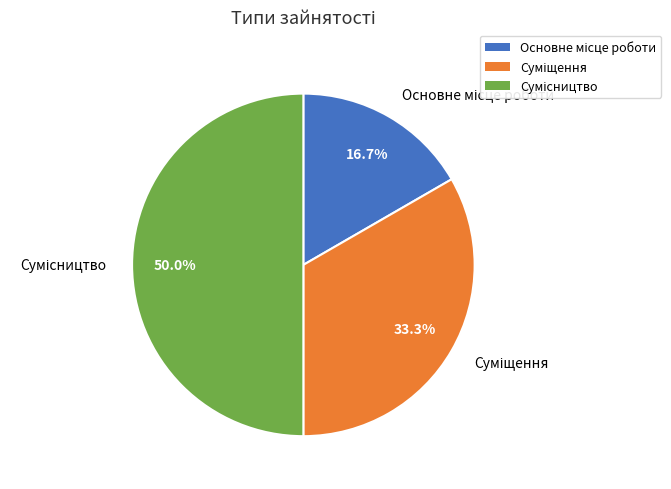

Count the number of slices in the pie.

3